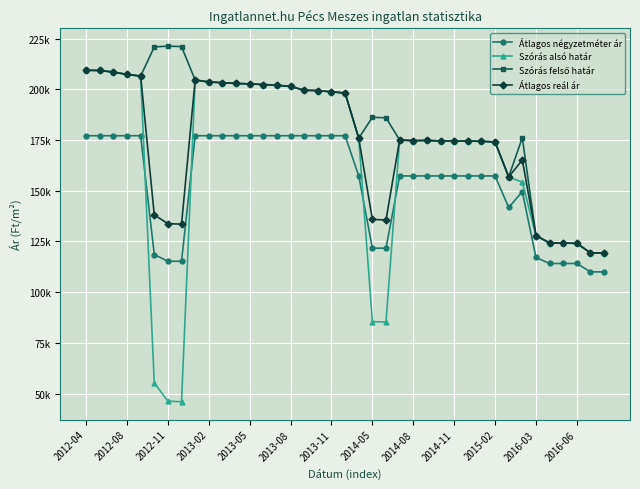

Does the chart have visible grid lines?

Yes